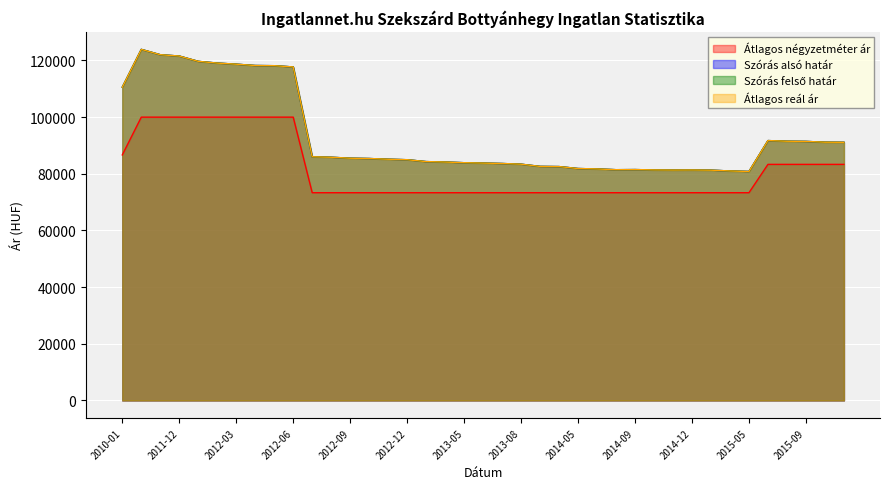

At which label does Szórás felső határ first exceed 85148?

2010-01